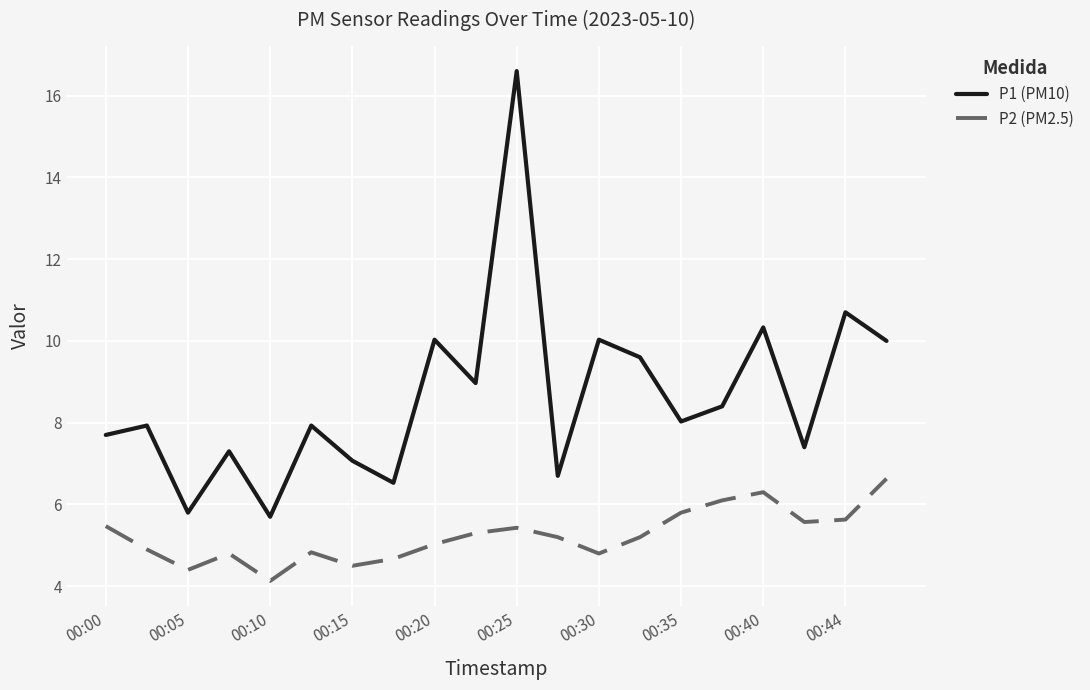

Which series has the widest spread of values?

P1 (PM10)